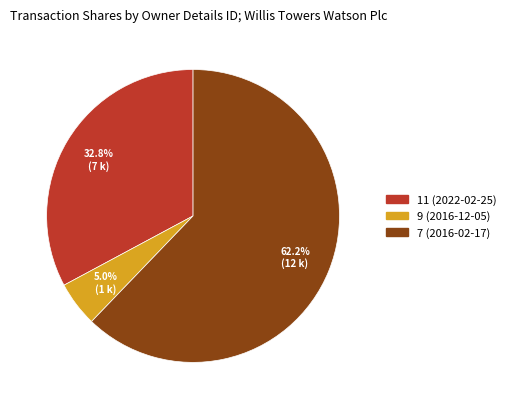

To the nearest percent, what is the combined percentage of 9 (2016-12-05) and 7 (2016-02-17)?

67%